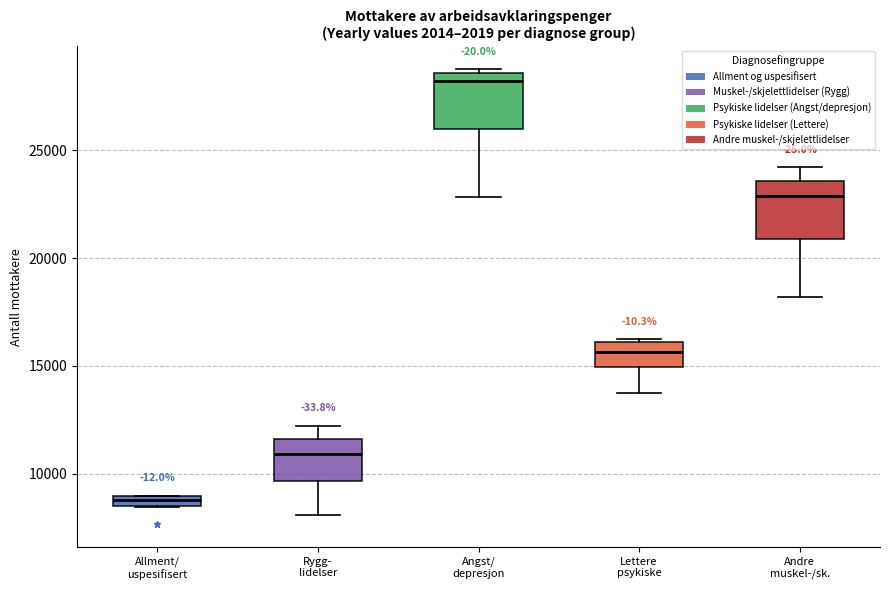

Which box has the highest median line?

Angst/ depresjon